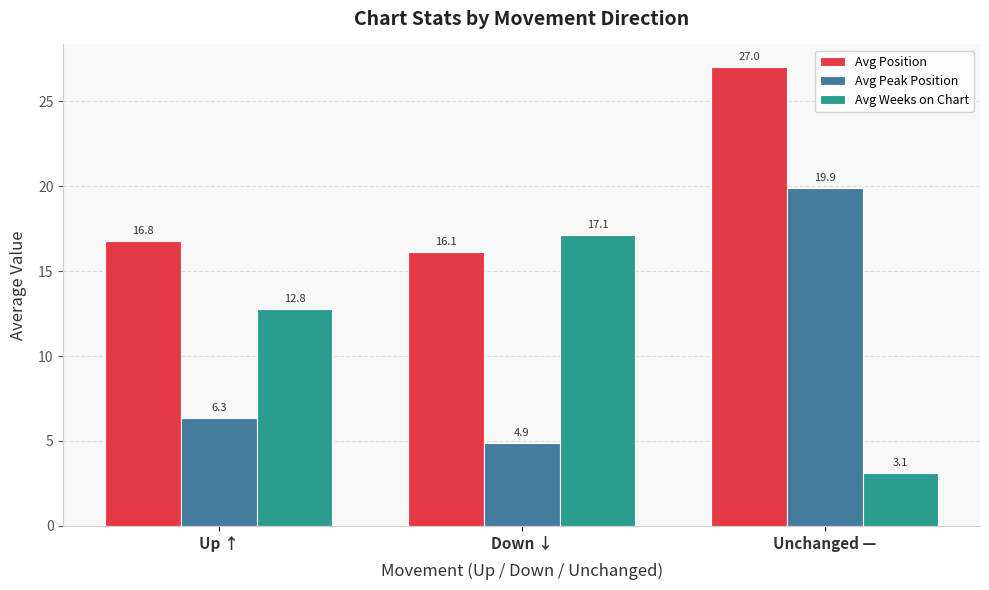

The value of Avg Weeks on Chart at Unchanged — is 1.4. True or false?

False